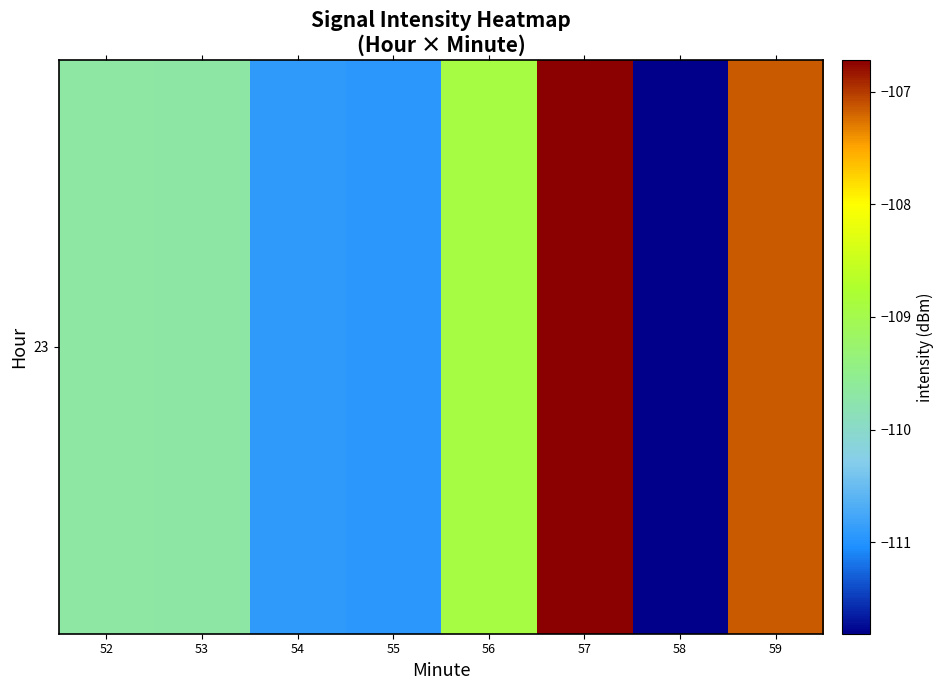

What is the sum of the values at 58 and 59?

-219.0